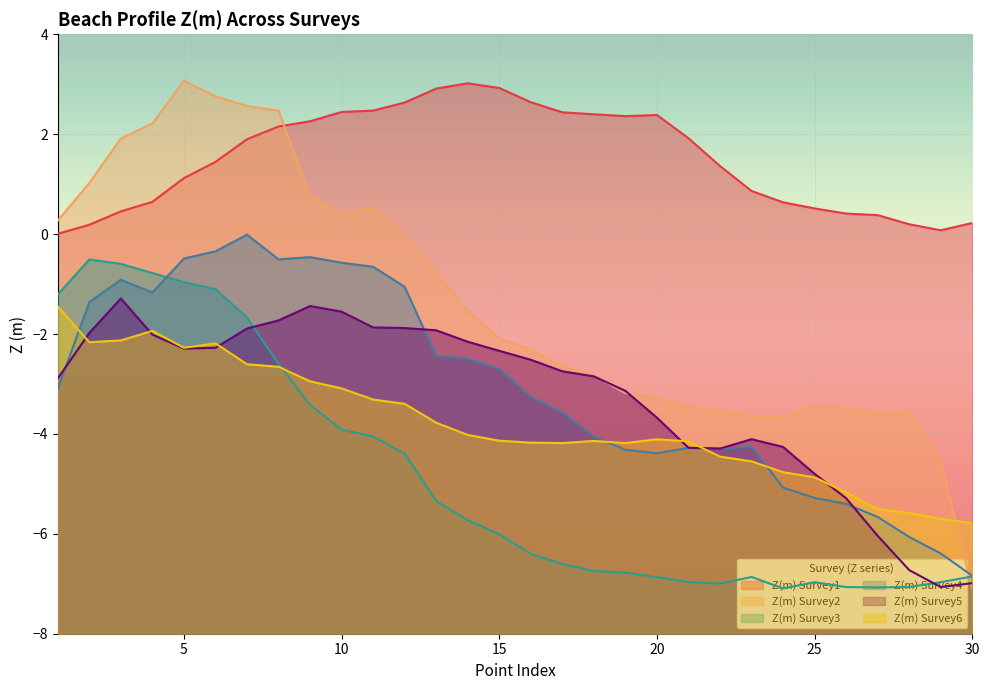

Where is Z(m) Survey2 nearest to the value -2?

15